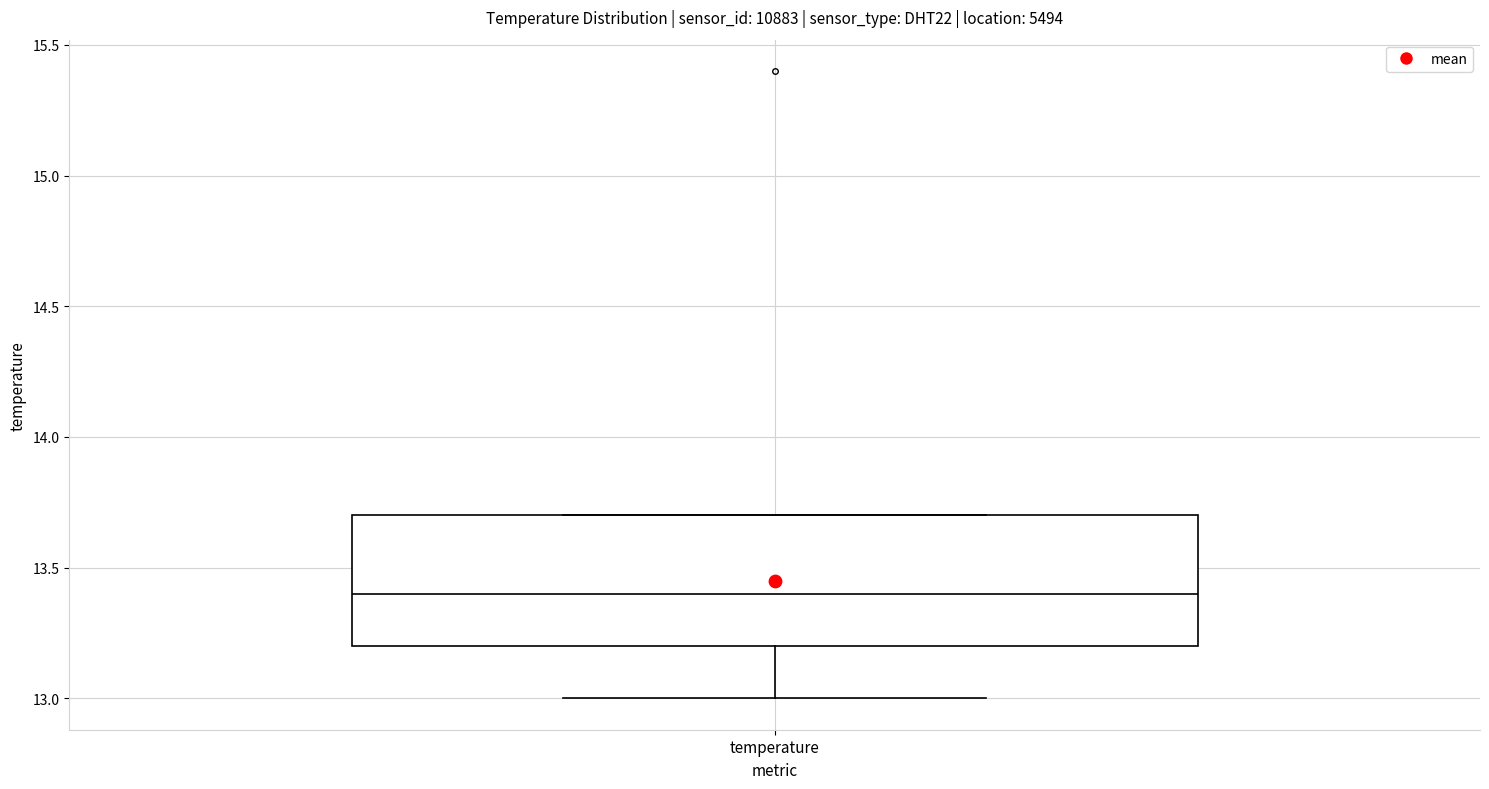

Transcribe this box plot: give where the median line is, the range the box spans, and where the two whiskers end, as read against the y-axis. The values are not printed on the chart, so give them approximately, as read against the axis.

median 13.4, box 13.2 to 13.7, whiskers 13.0 to 13.7